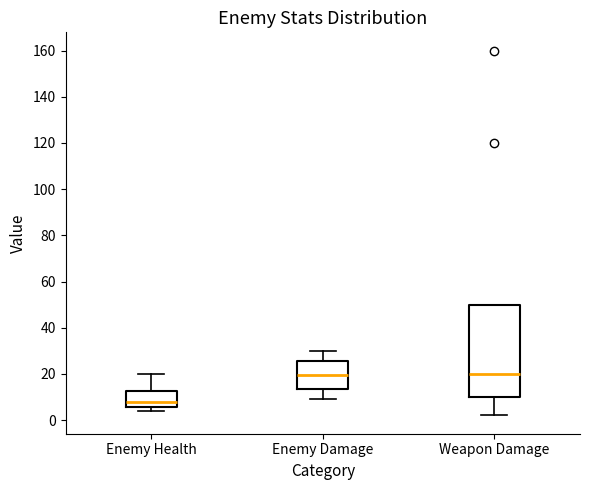

Reading left to right, read every box against the y-axis: the position of its median line, the range the box covers, and the ends of its whiskers. The values are not printed on the chart, so give them approximately, as read against the axis.

Enemy Health: median 8, box 6 to 12, whiskers 4 to 20
Enemy Damage: median 20, box 14 to 26, whiskers 10 to 30
Weapon Damage: median 20, box 10 to 50, whiskers 2 to 50